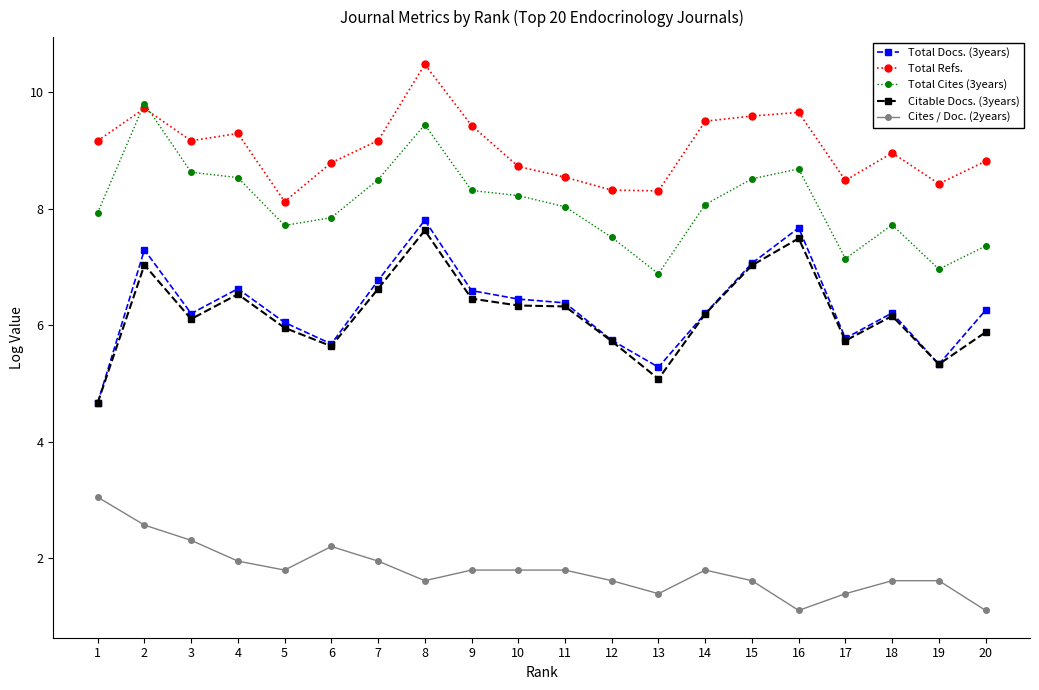

Count the number of categories in the chart.

20